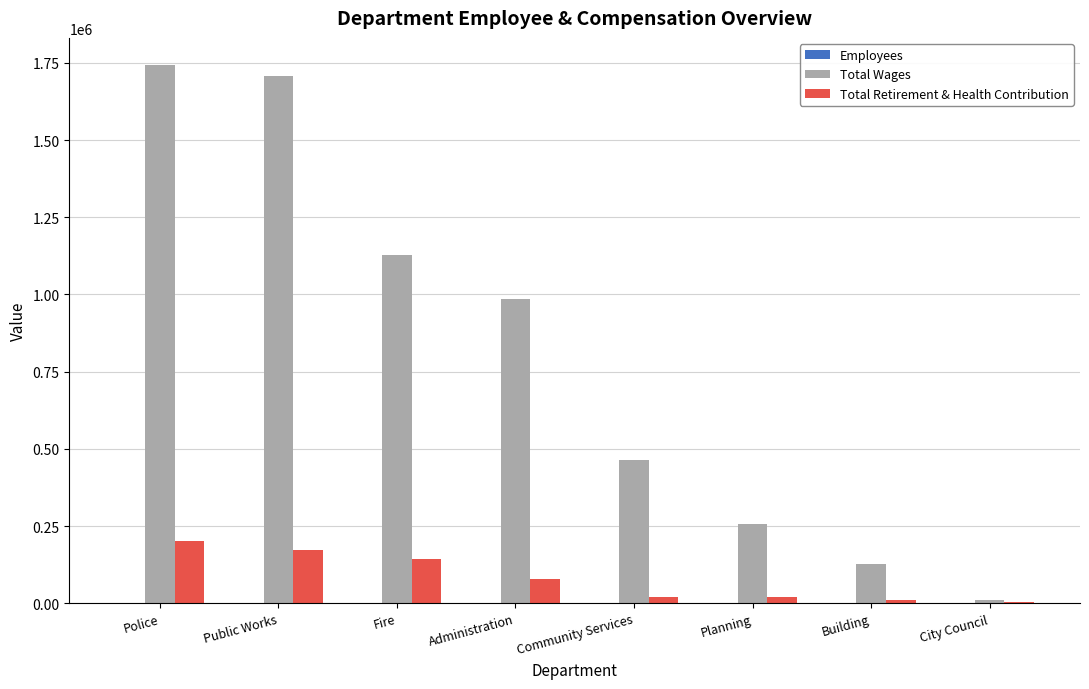

Which series has the largest total across all categories?

Total Wages